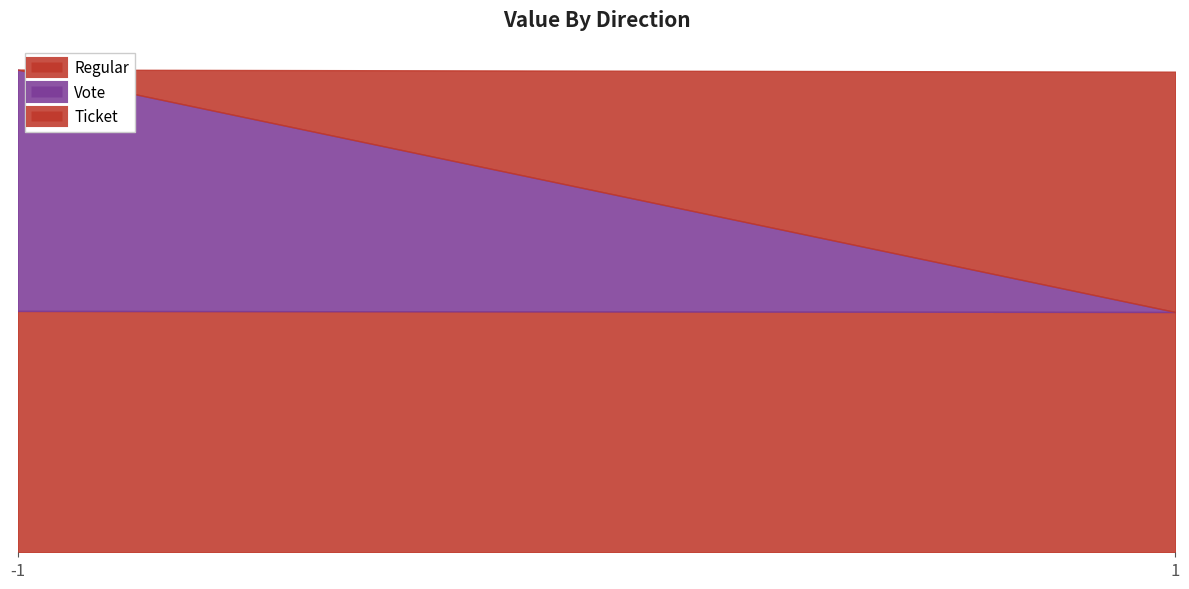

At which label is Regular closest to 86?

1